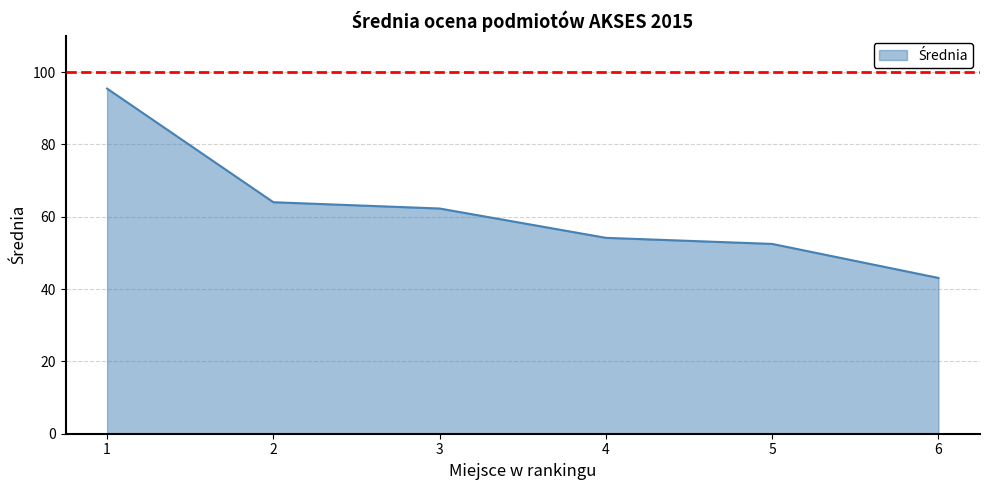

The value at 6 is 43.1. True or false?

True